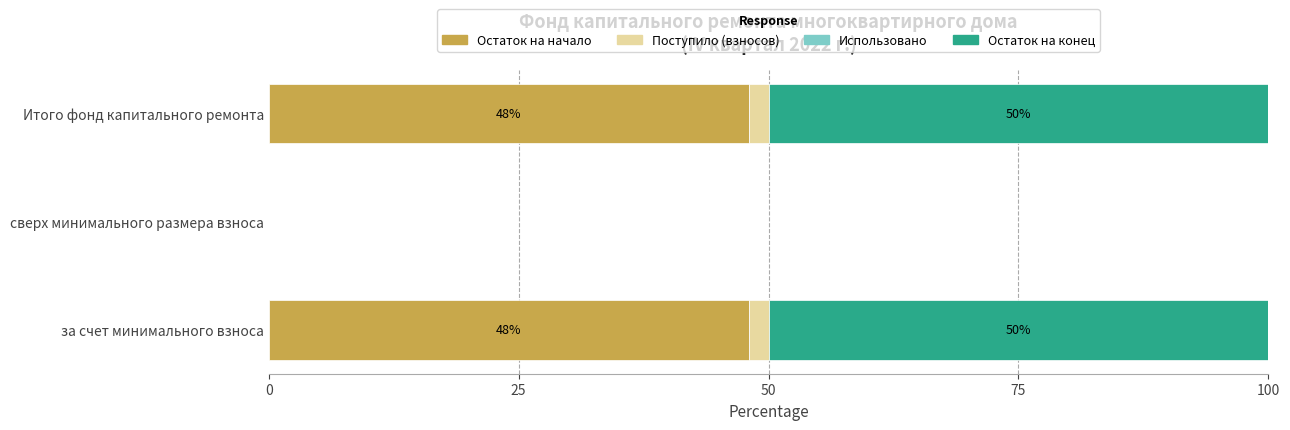

True or false: Остаток на начало has a value of 81.7 at Итого фонд капитального ремонта.

False